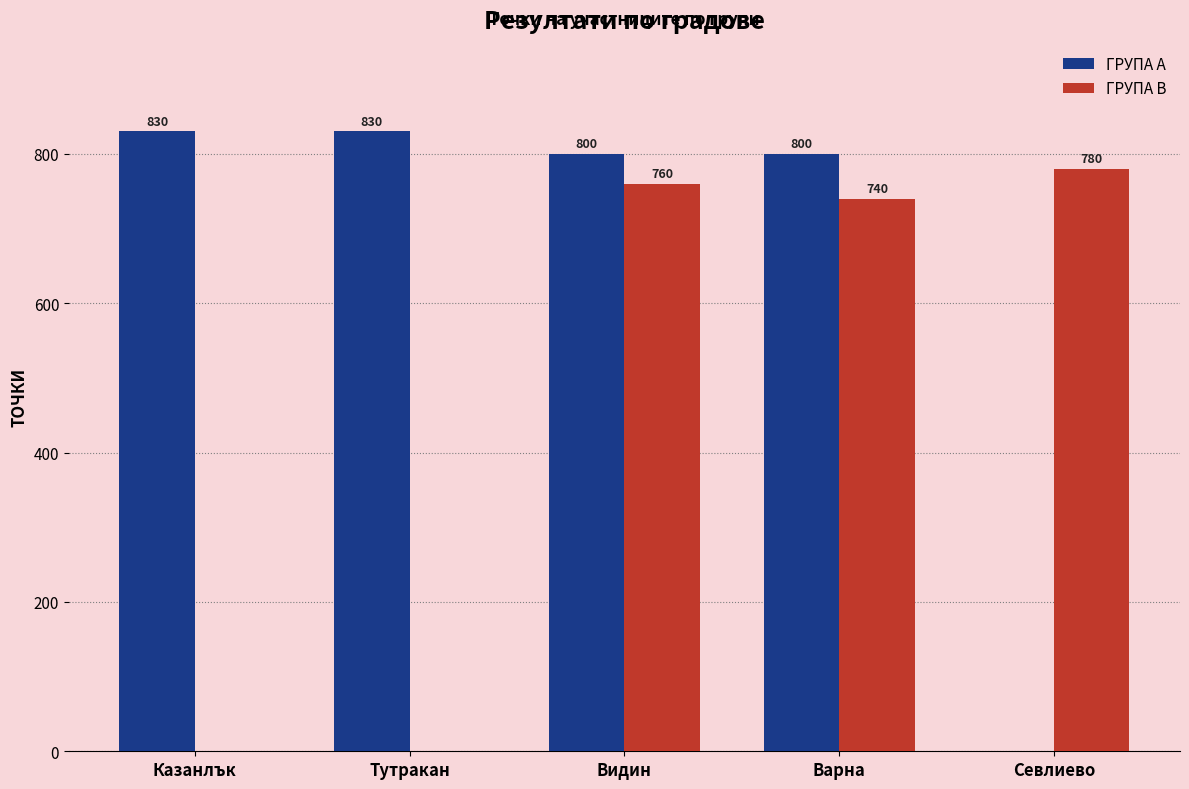

Which series has the largest total across all categories?

ГРУПА А